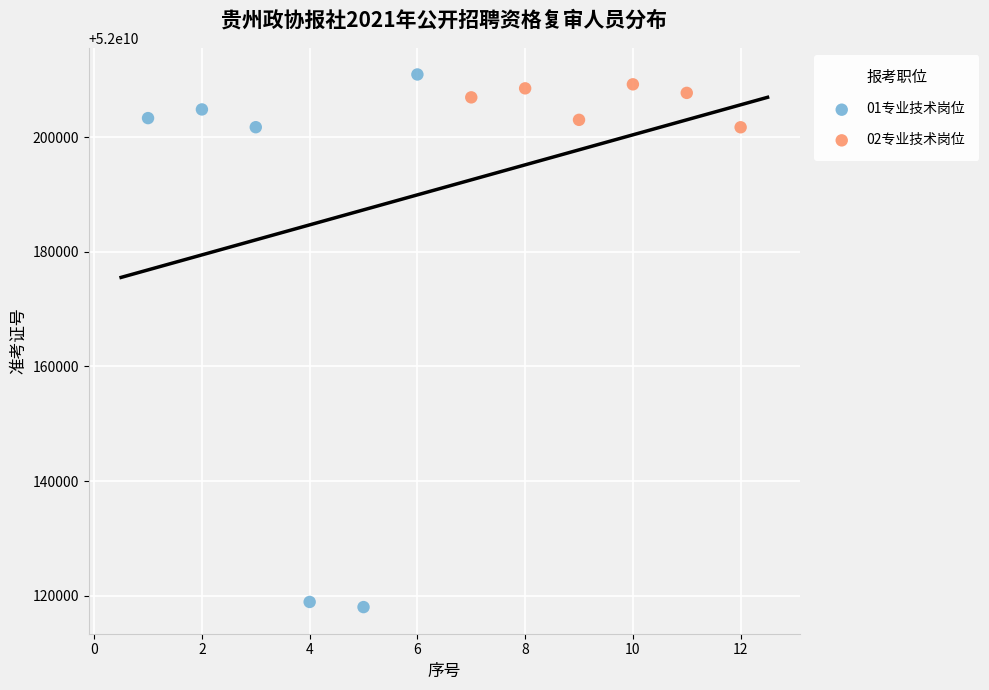

Which series has the widest spread of Y values?

01专业技术岗位